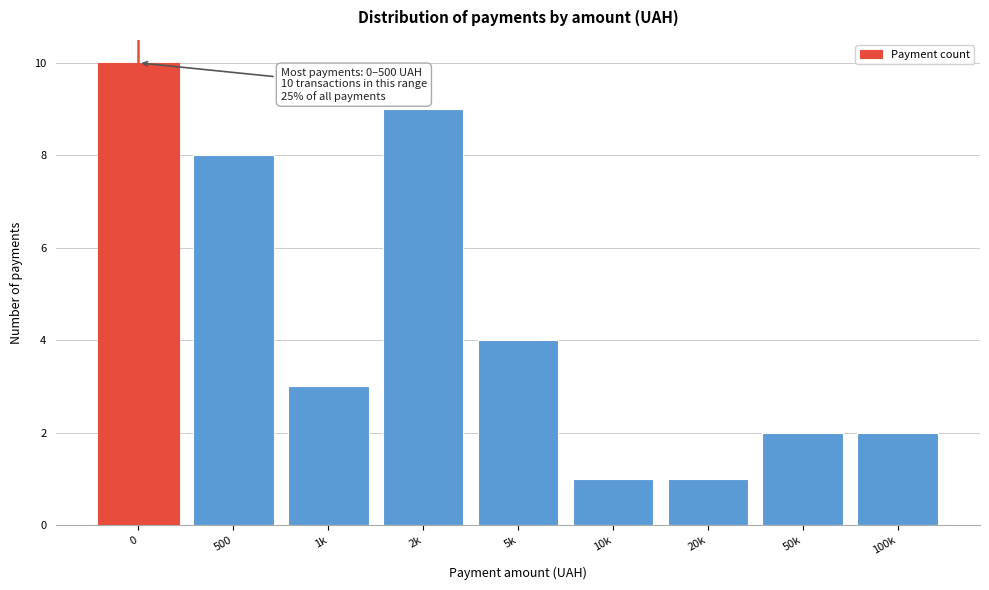

Reading left to right, extract all data points from this chart.

10	8	3	9	4	1	1	2	2